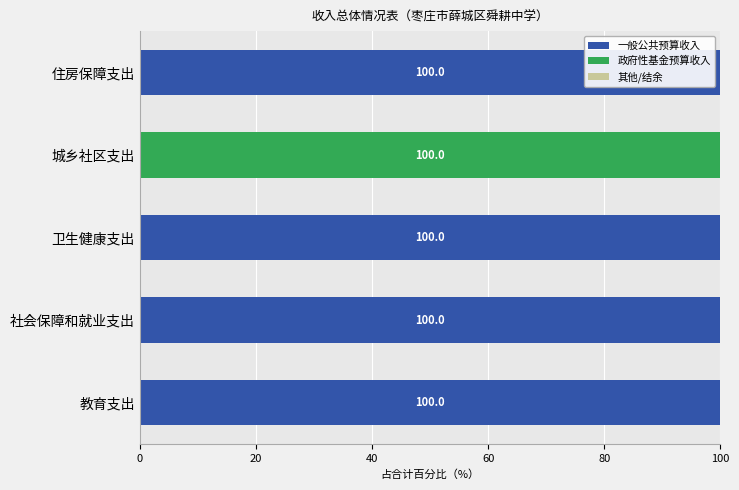

What is the sum of all 一般公共预算收入 values?

400